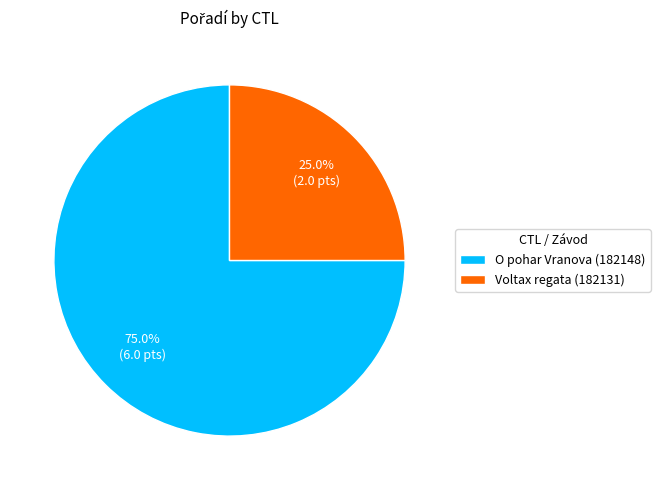

Which category accounts for the majority?

O pohar Vranova (182148)